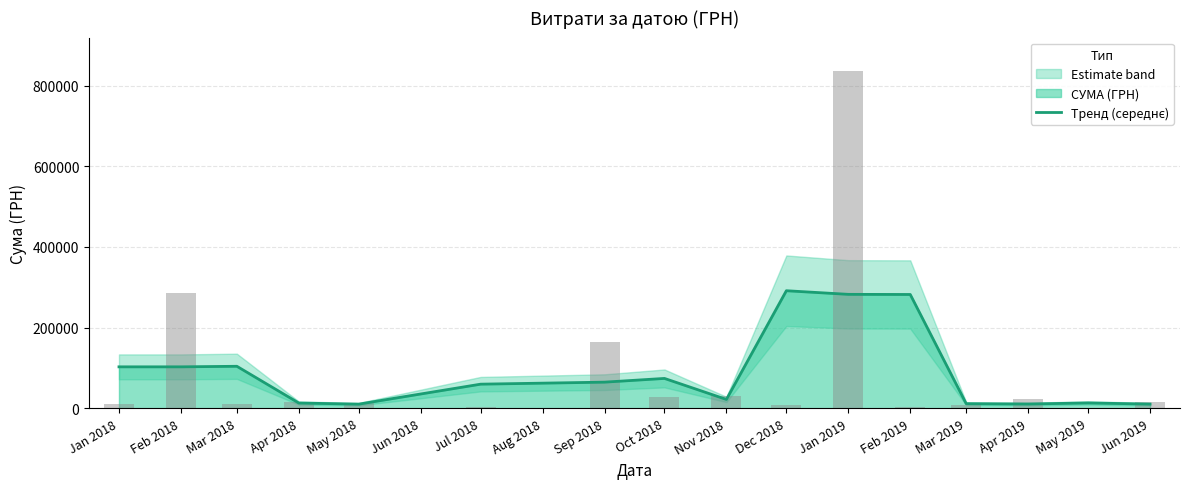

What is the label of the 10th bar from the left?

Dec 2018